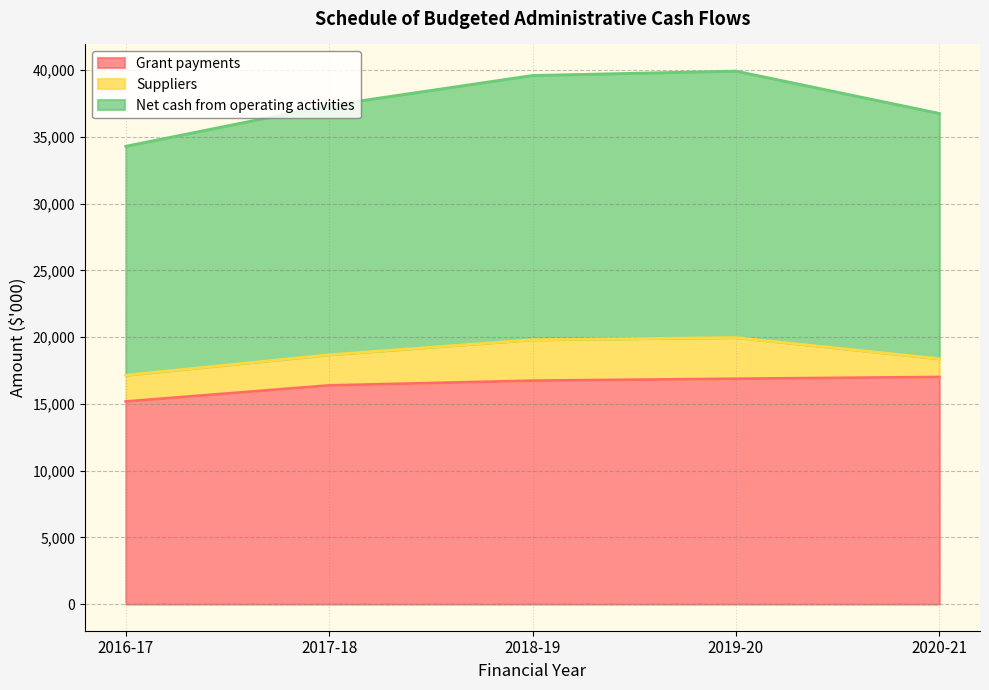

How many values in the Grant payments series exceed 16737?

2